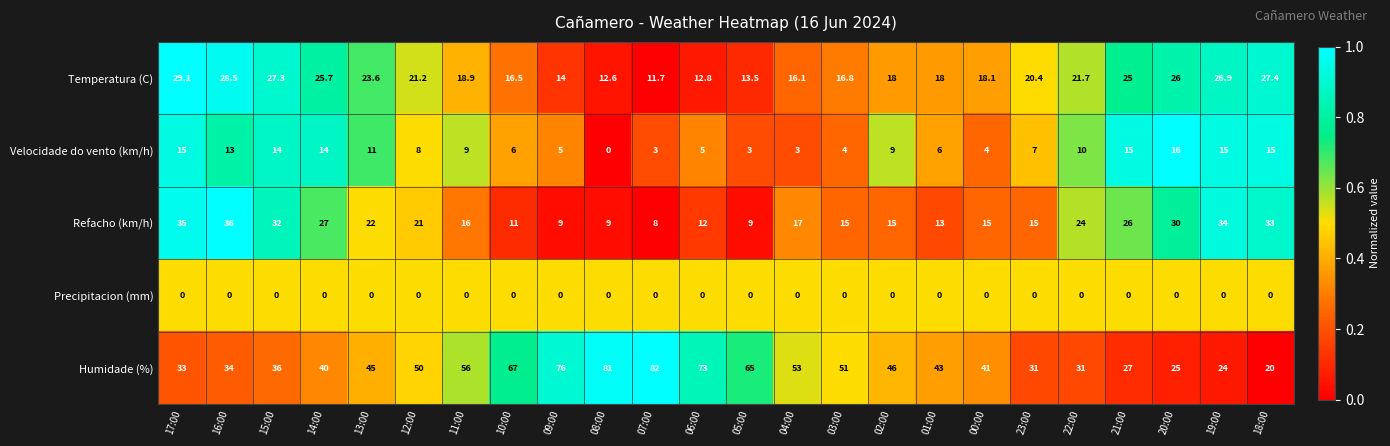

At 13:00, list the series in order from largest to smallest.

Humidade (%), Temperatura (C), Refacho (km/h), Velocidade do vento (km/h), Precipitacion (mm)